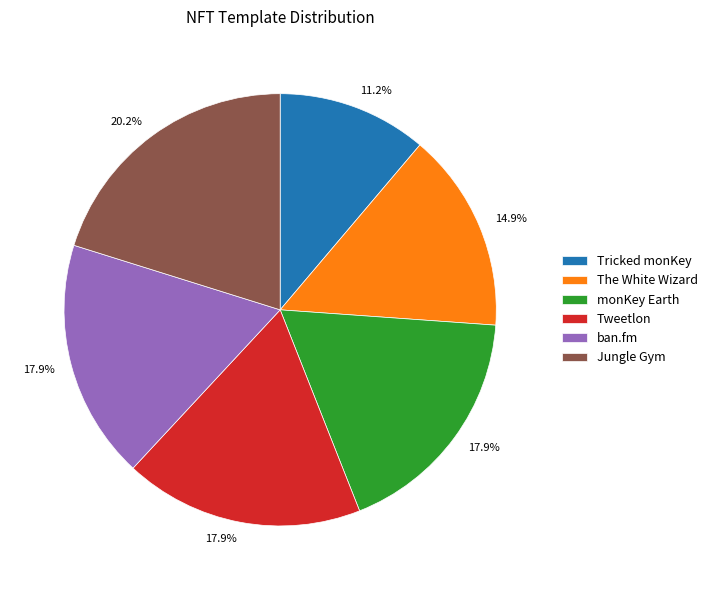

Is the sum of monKey Earth and Tricked monKey greater than half?

No